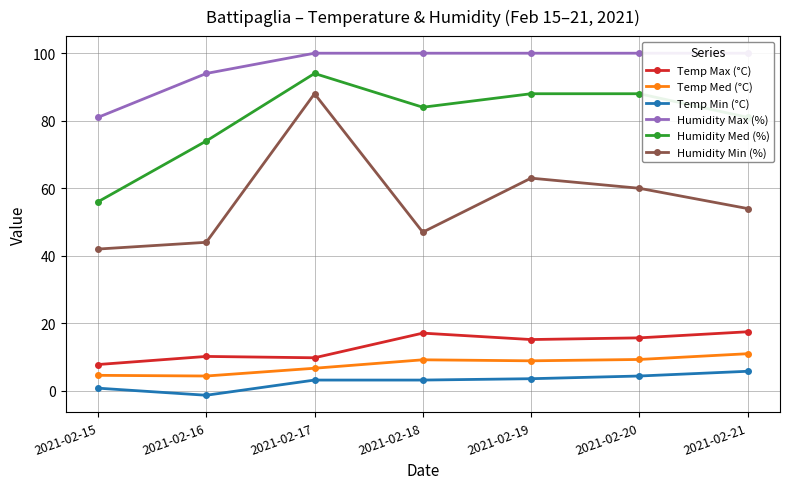

What is the spread (max minus min) of values at 2021-02-20?

95.6